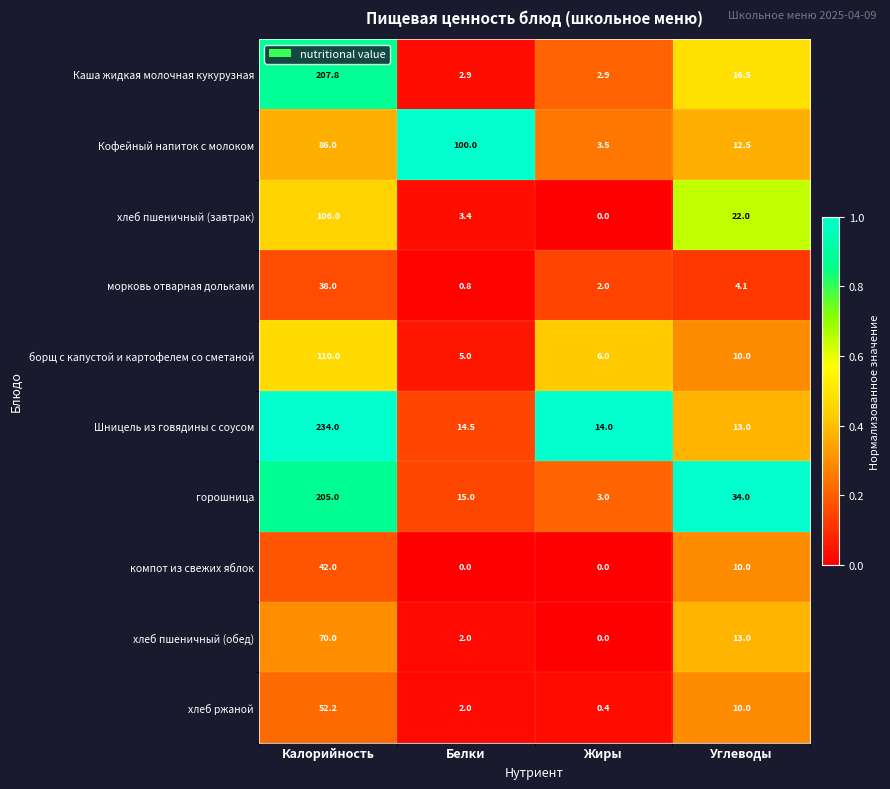

Read the горошница value at Белки.

15.0